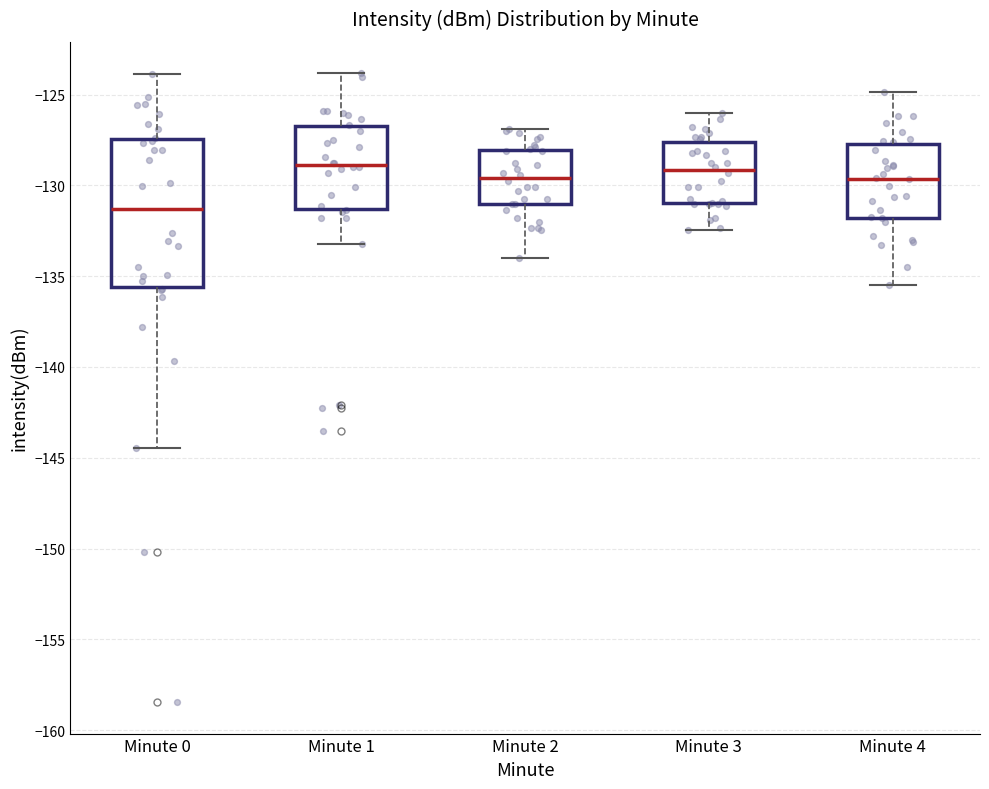

Comparing the boxes themselves (not the whiskers), which one is the tallest?

Minute 0